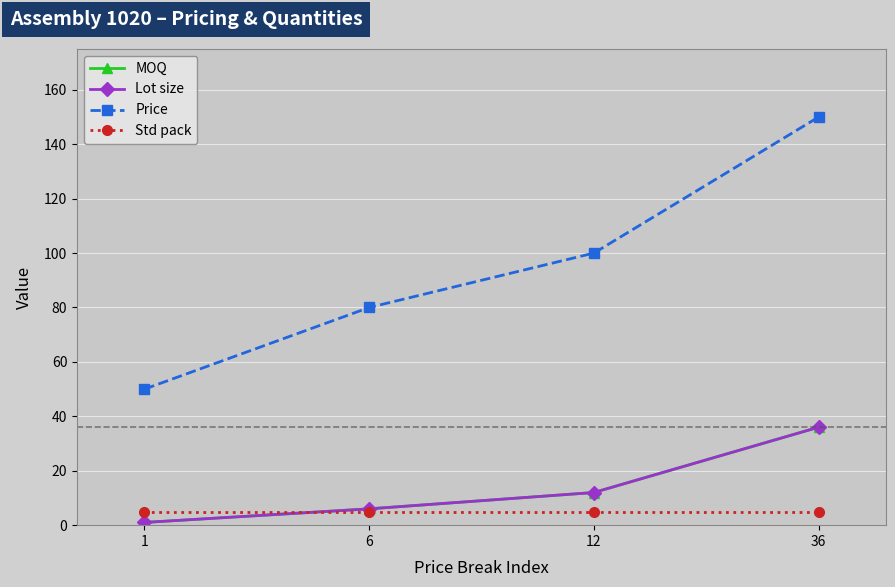

Rank the series at 6 from lowest to highest value.

Std pack, MOQ, Lot size, Price